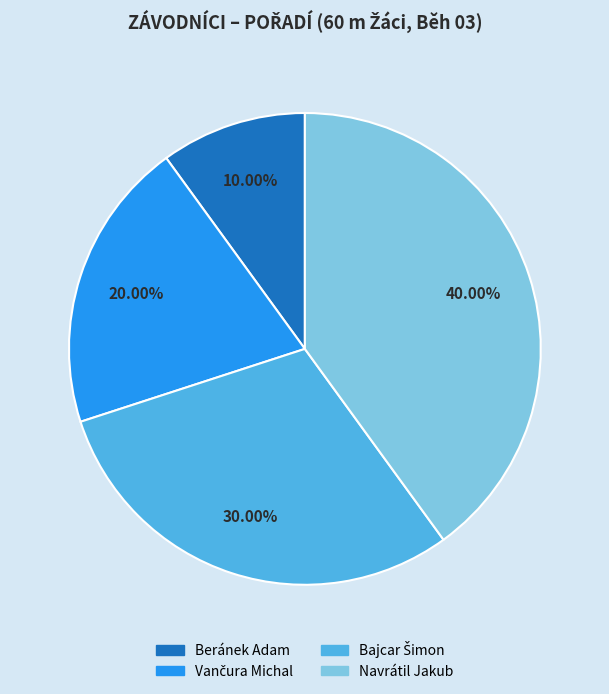

Which category has the smallest portion of the pie?

Beránek Adam